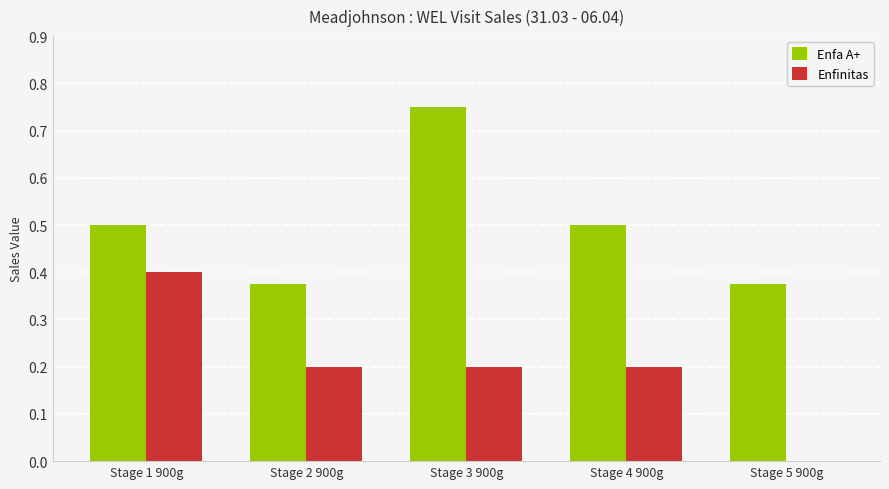

Which series has the widest spread of values?

Enfinitas